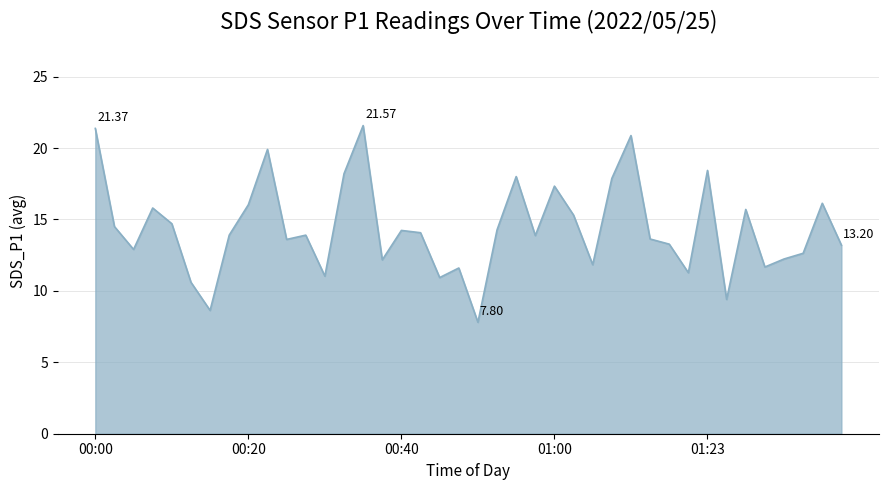

What is the difference between the maximum and minimum values?

13.8